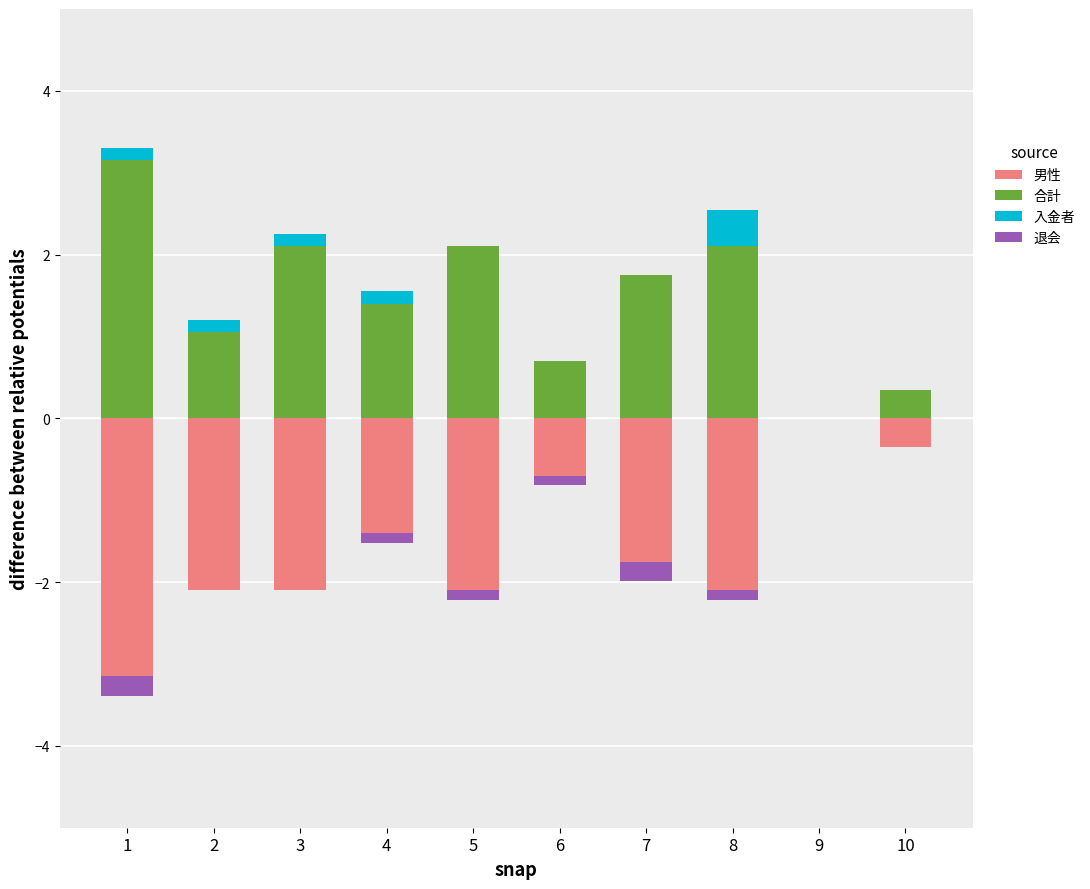

At which label does 合計 reach its minimum?

9